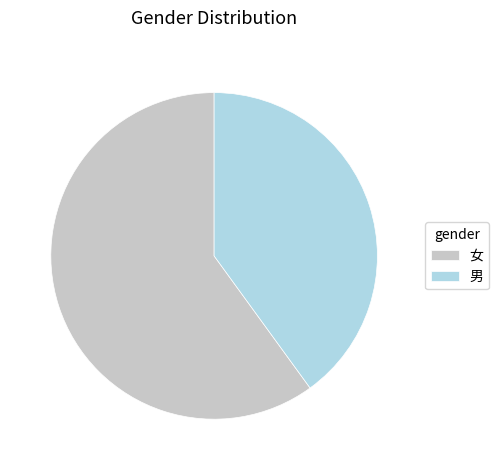

Do 男 and 女 together represent more than half of the pie?

Yes